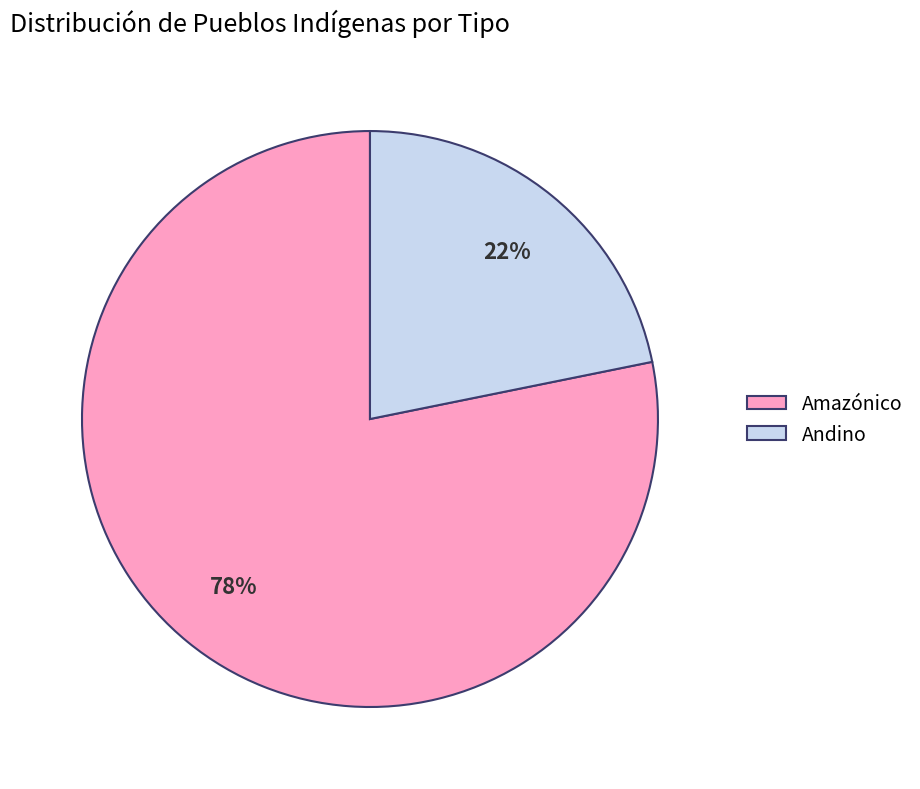

What percentage is the Andino slice, to the nearest percent?

22%